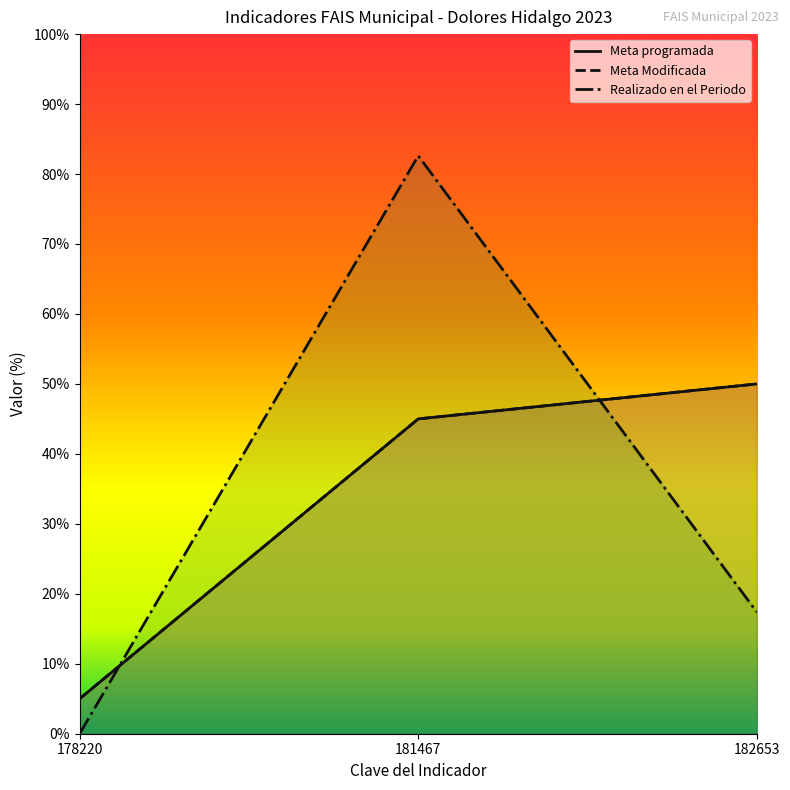

Which series changed the most between 181467 and 182653?

Realizado en el Periodo